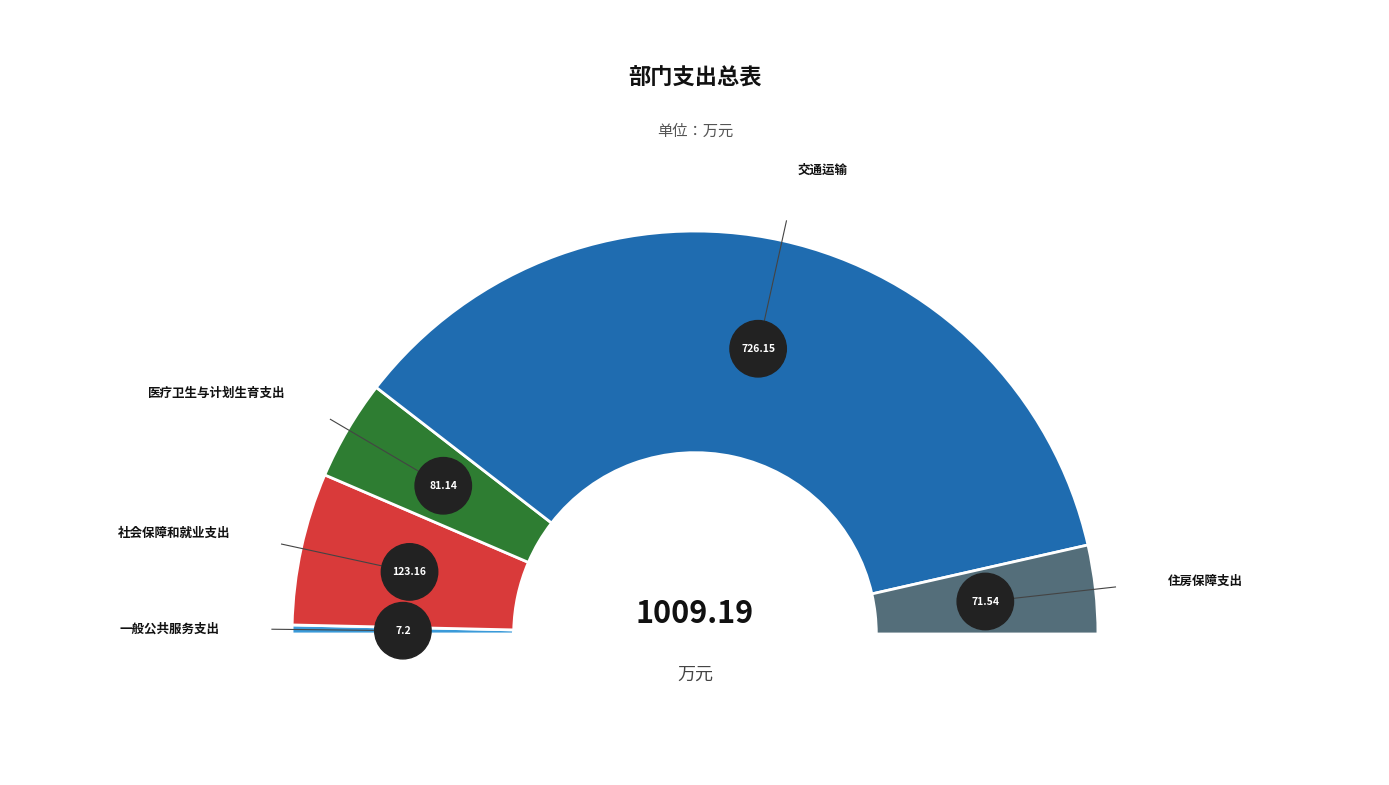

To the nearest percent, what is the combined percentage of 社会保障和就业支出 and 交通运输?

84%